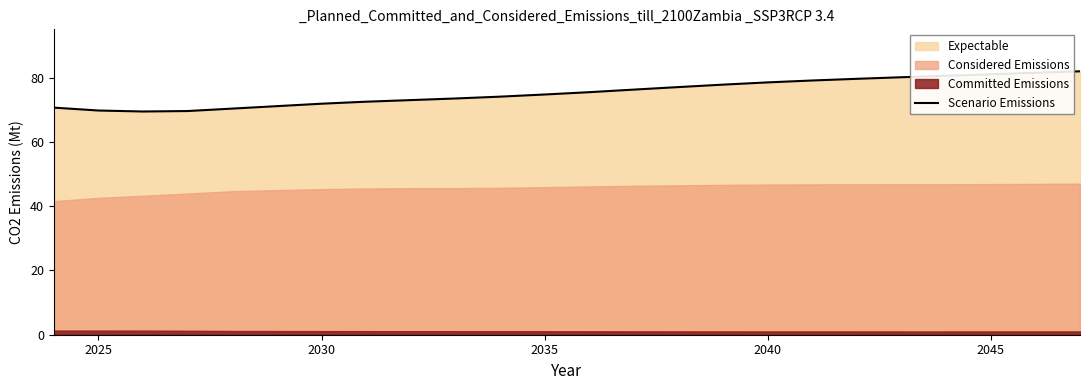

What is the maximum value for Scenario Emissions?

81.9